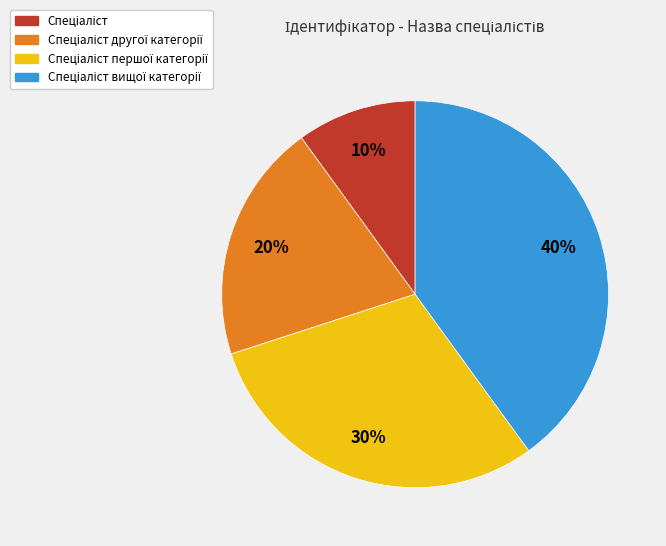

Is there any slice that represents more than half of the pie?

No